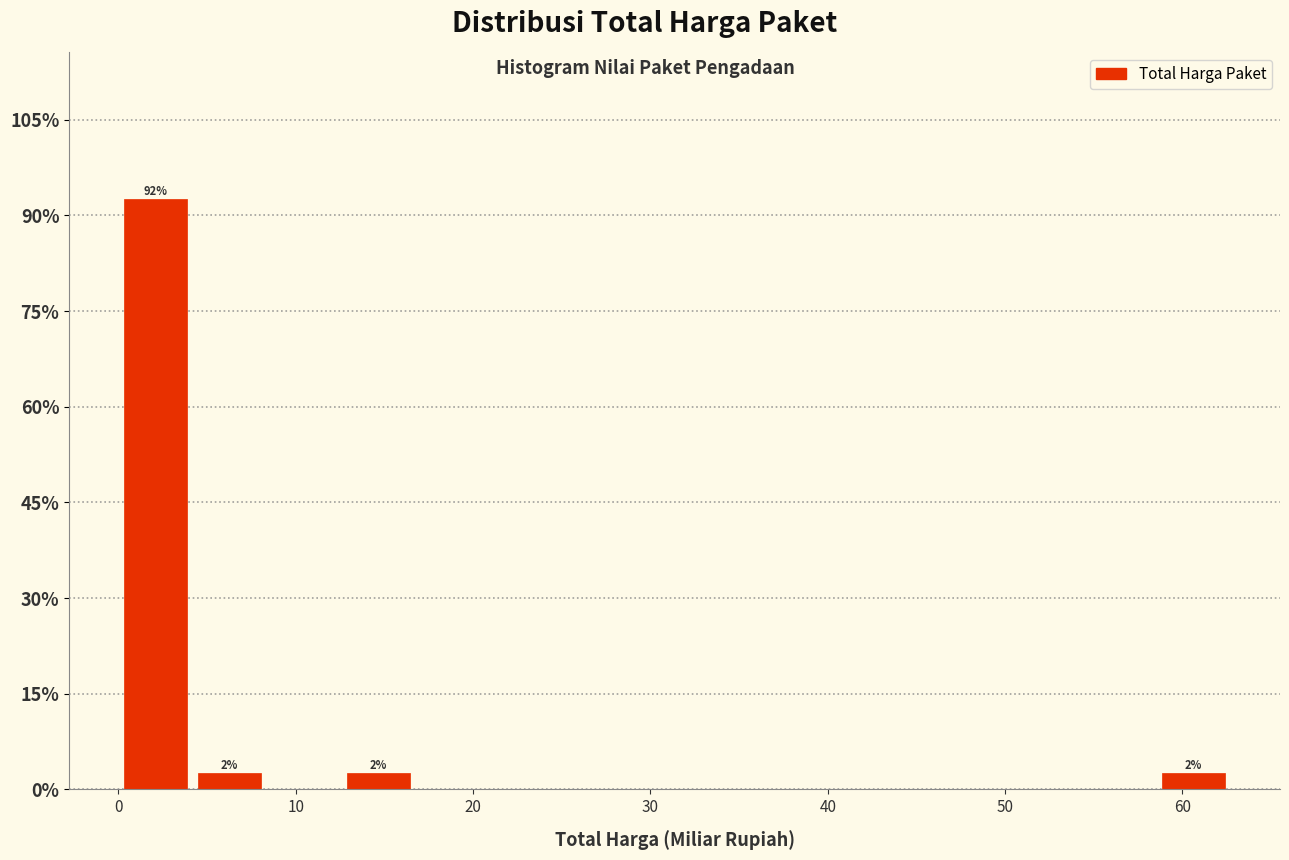

Over which range of the x-axis is the bar tallest?

0 to 4